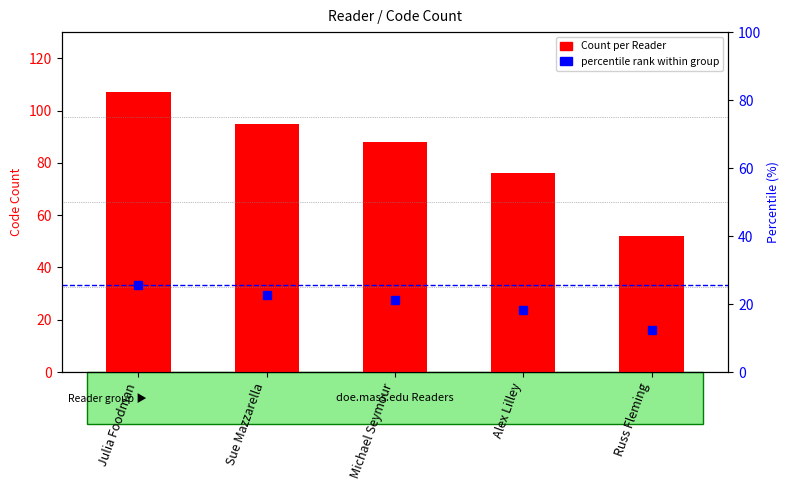

List the labels in order of Count per Reader value, largest first.

Julia Foodman, Sue Mazzarella, Michael Seymour, Alex Lilley, Russ Fleming